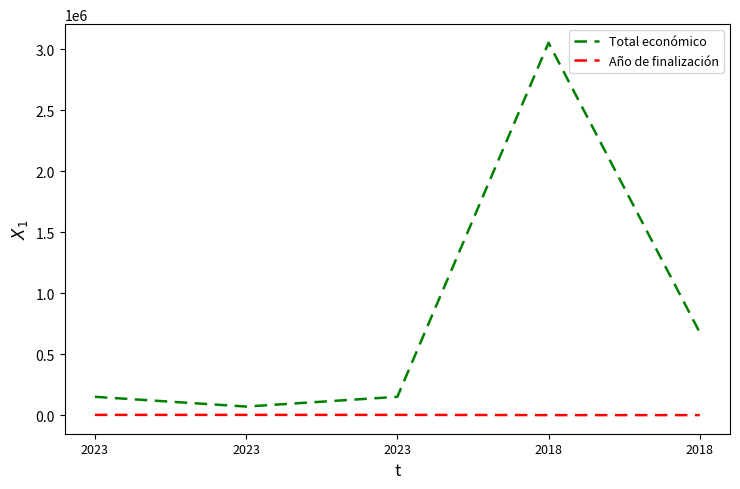

How many lines are shown in the chart?

2